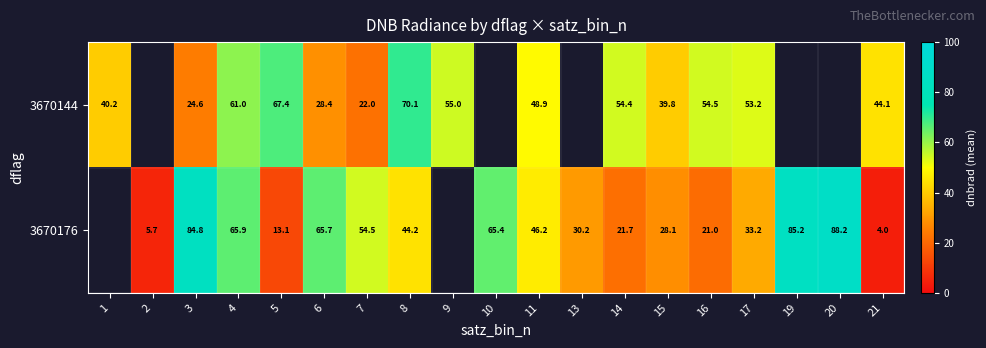

List the series in order of their overall mean, lowest first.

3670144, 3670176